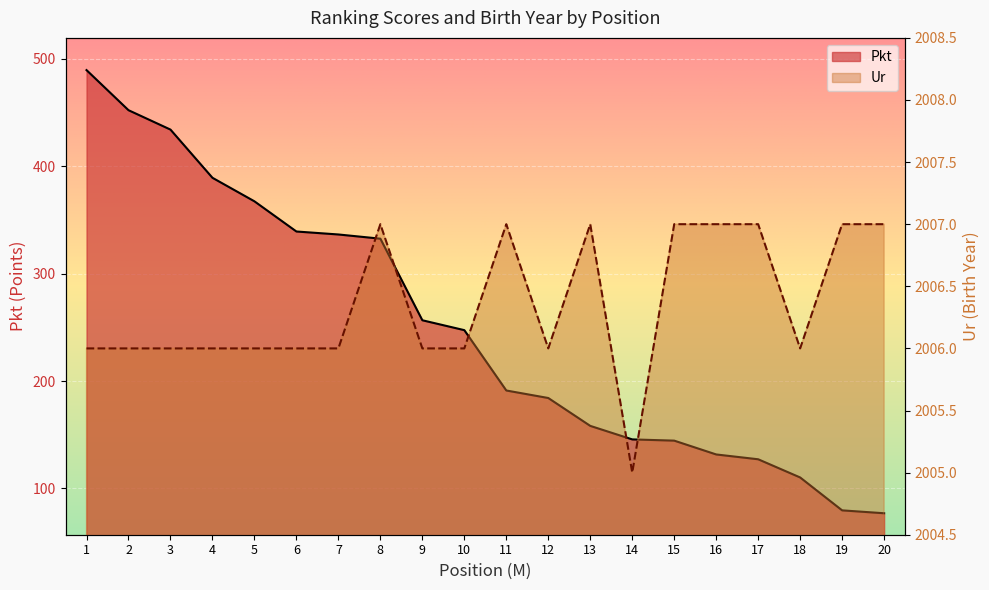

What is the lowest value of the Ur series?

2005.0